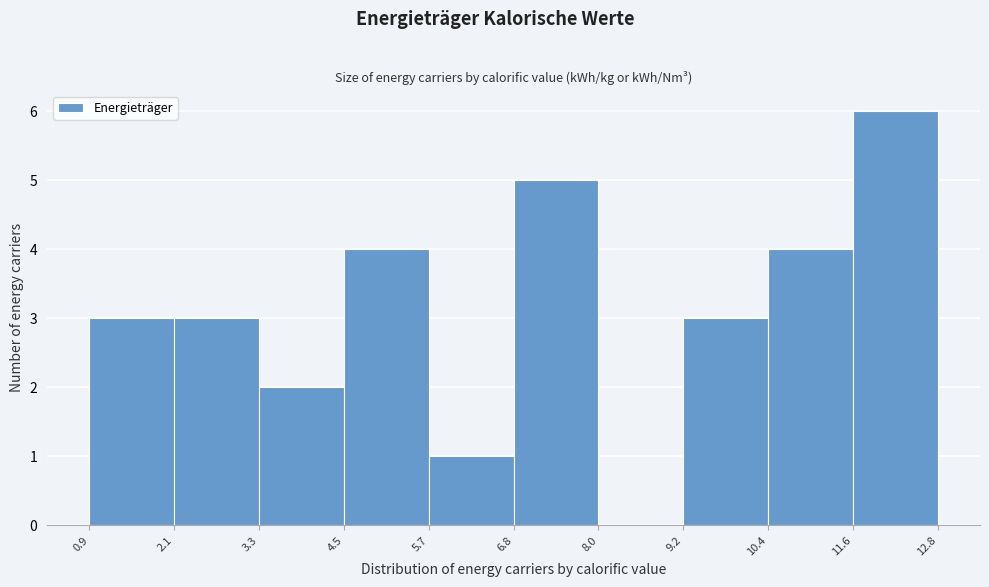

Reading left to right, list every bar in this chart as the range it spans on the x-axis followed by its height. The values are not printed on the chart, so give them approximately, as read against the axis.

0.9 to 2.1: 3
2.1 to 3.3: 3
3.3 to 4.5: 2
4.5 to 5.7: 4
5.7 to 6.8: 1
6.8 to 8.0: 5
8.0 to 9.2: 0
9.2 to 10.4: 3
10.4 to 11.6: 4
11.6 to 12.8: 6